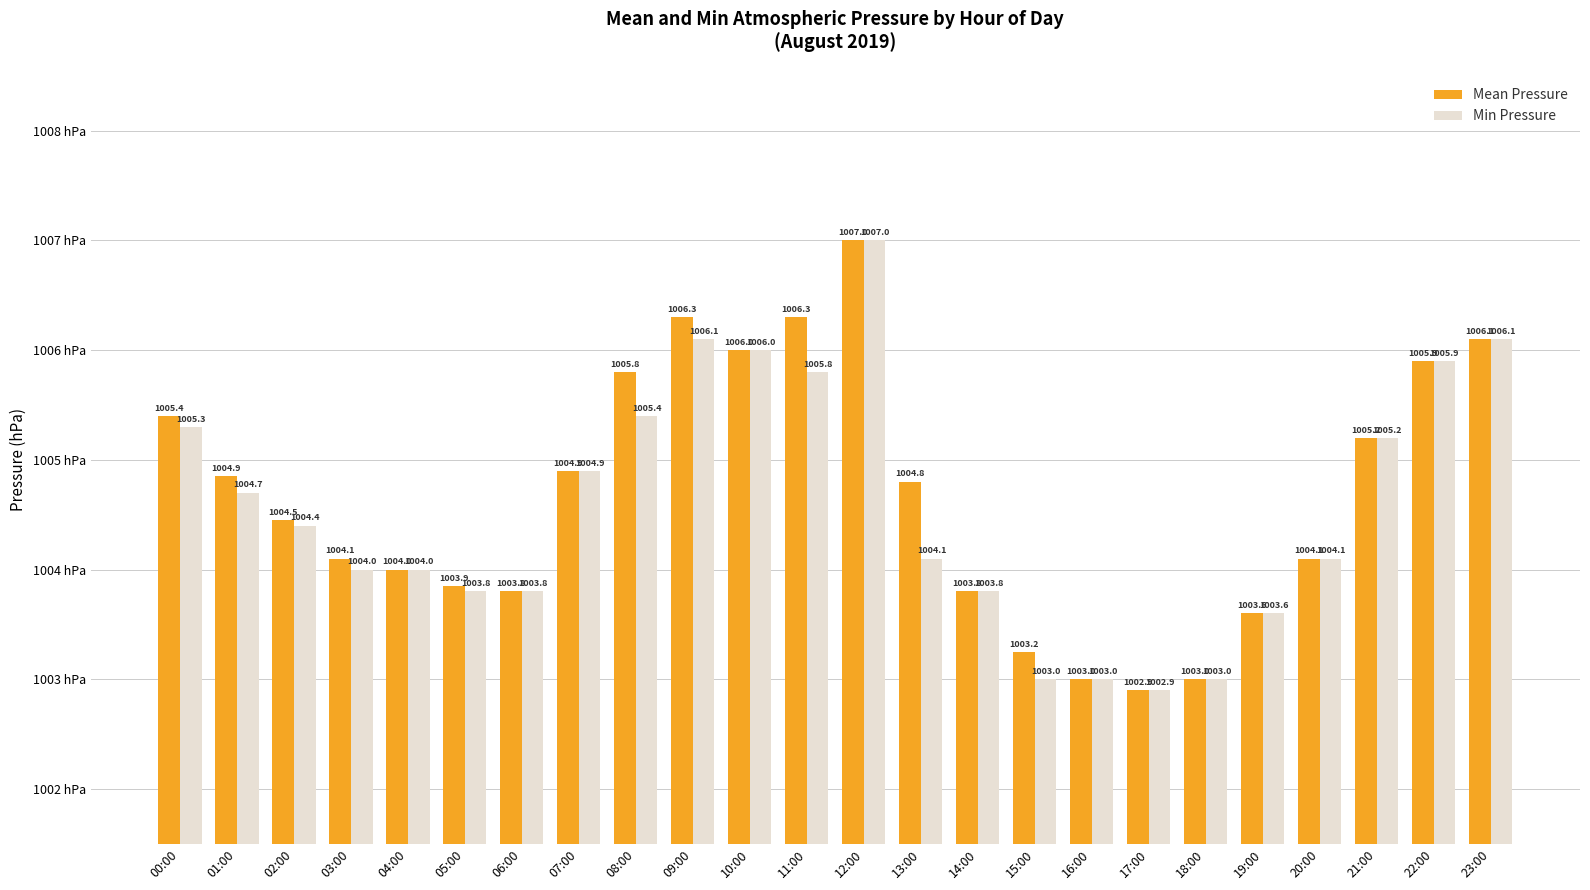

What is the value of the Min Pressure bar at the 3rd from the left?

1004.4